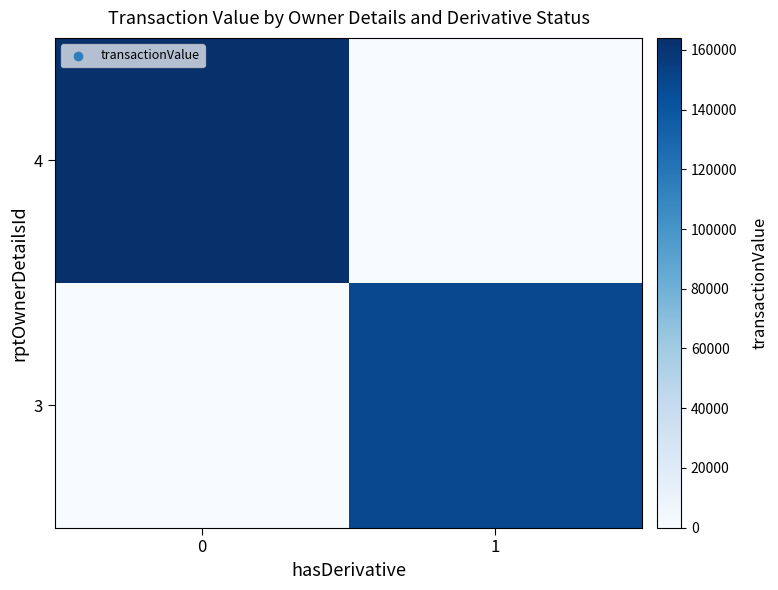

Reading right to left, extract all data points from this chart.

4: 1=0	0=164016
3: 1=149004	0=0